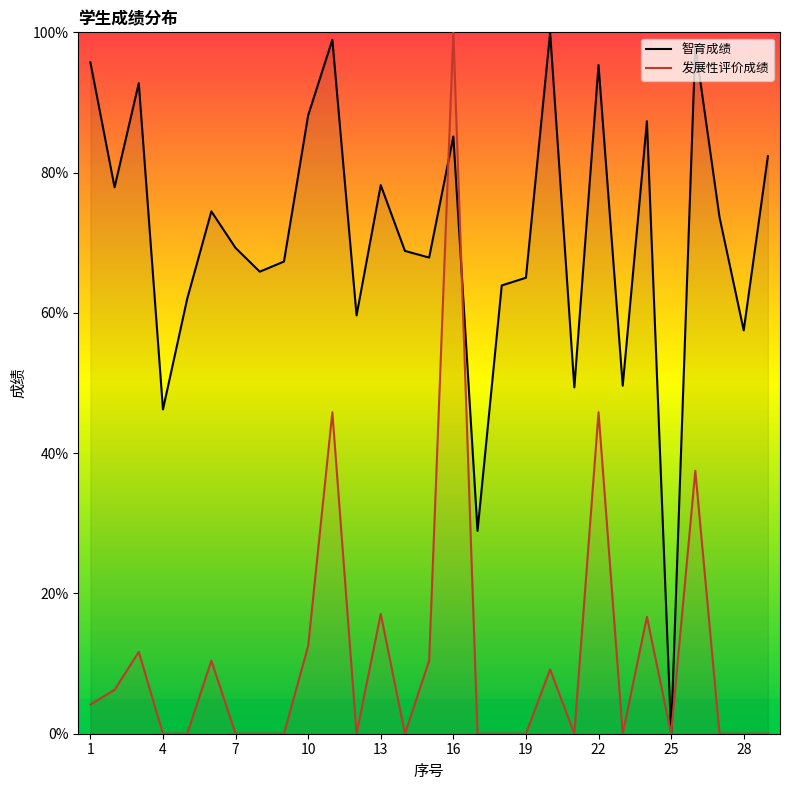

Is the value of 智育成绩 at 19 greater than the value of 发展性评价成绩 at 16?

No